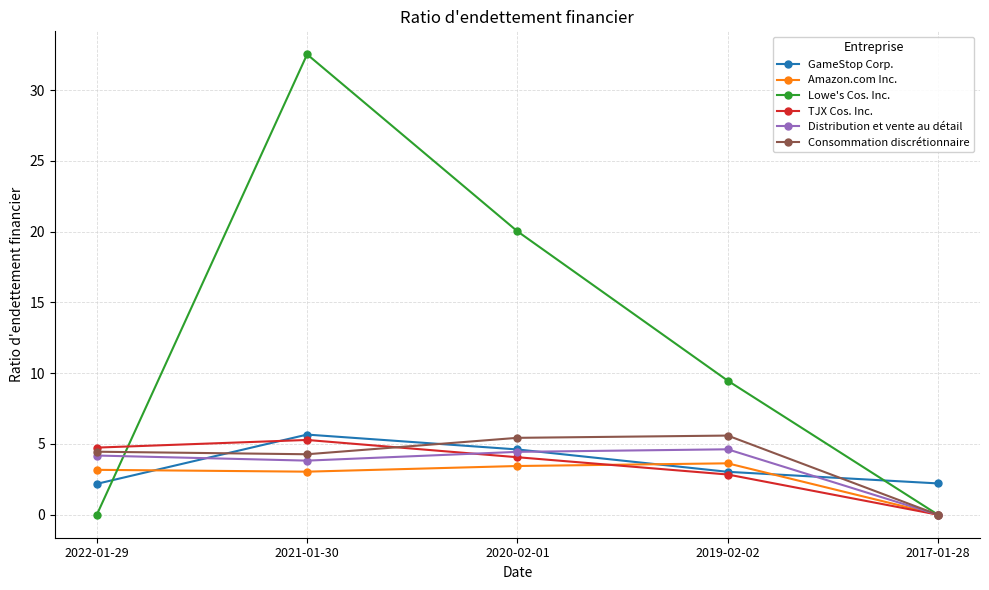

What is the average value of the Consommation discrétionnaire series?

3.9